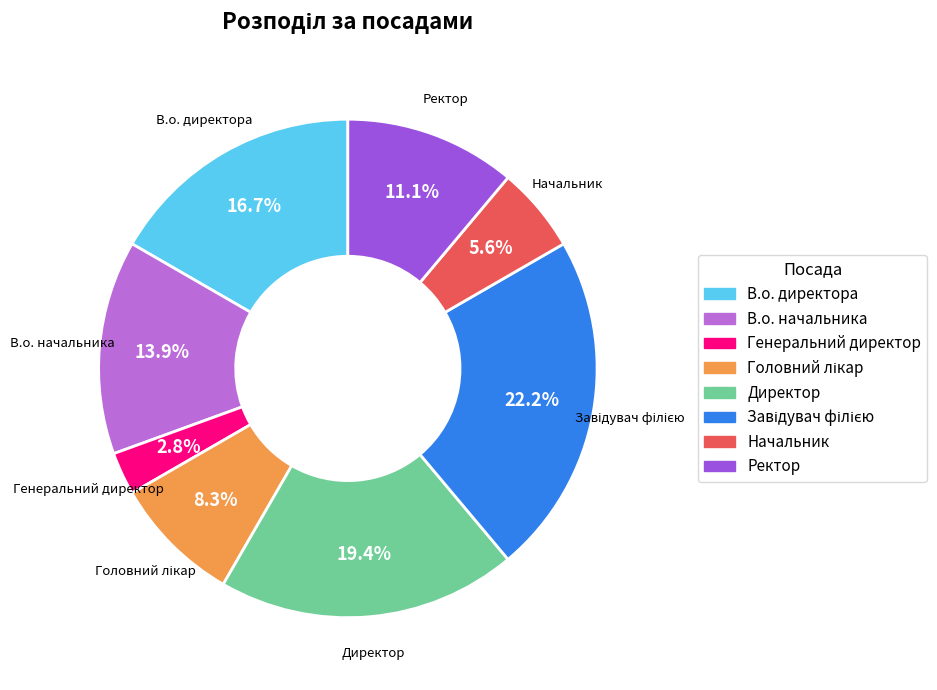

To the nearest percent, what is the average slice percentage?

12%